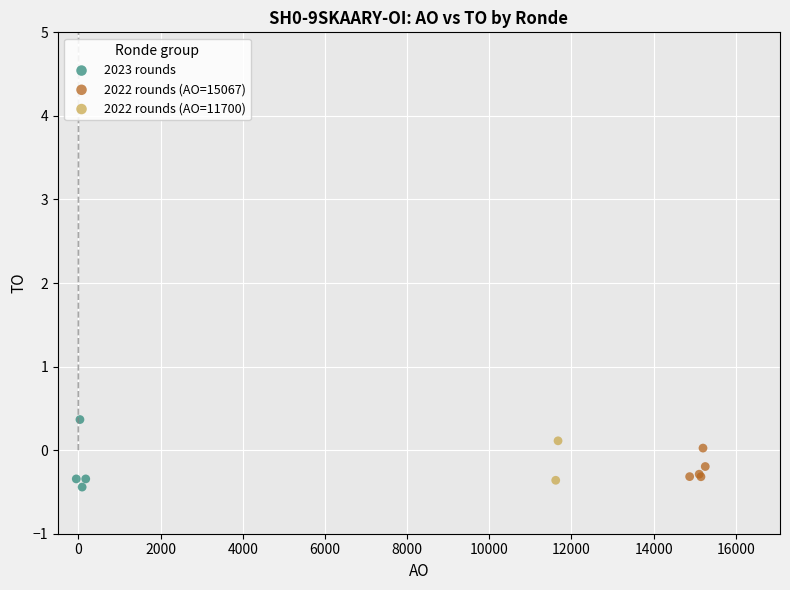

Which series reaches the minimum Y coordinate?

2023 rounds